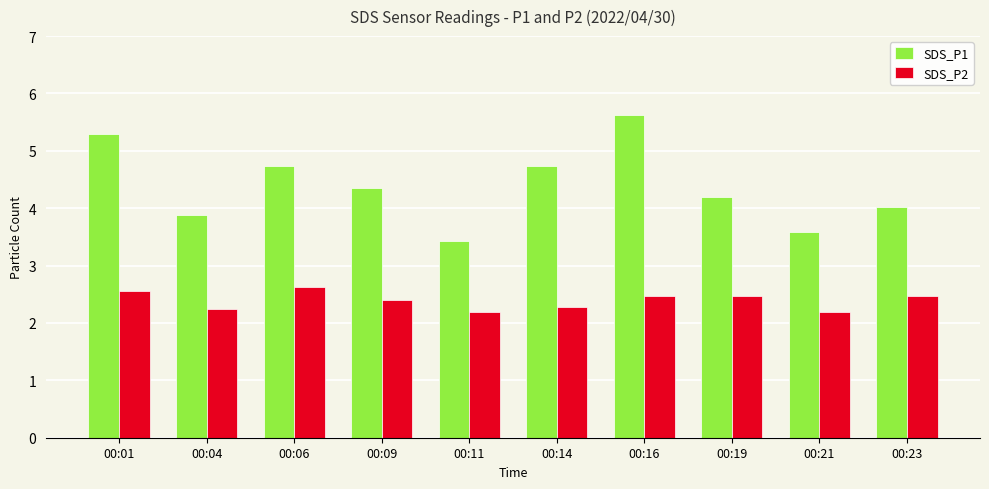

How many values in the SDS_P1 series are below 4?

3